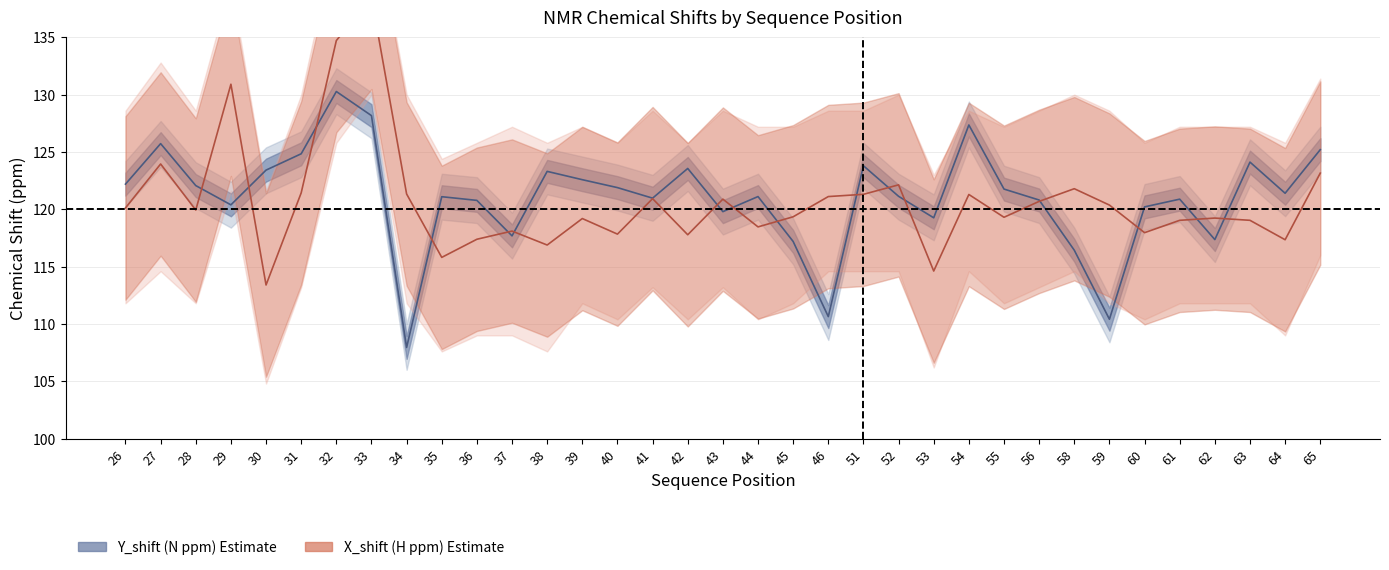

What is the difference between the Y_shift (N ppm) values at 56 and 44?

0.3